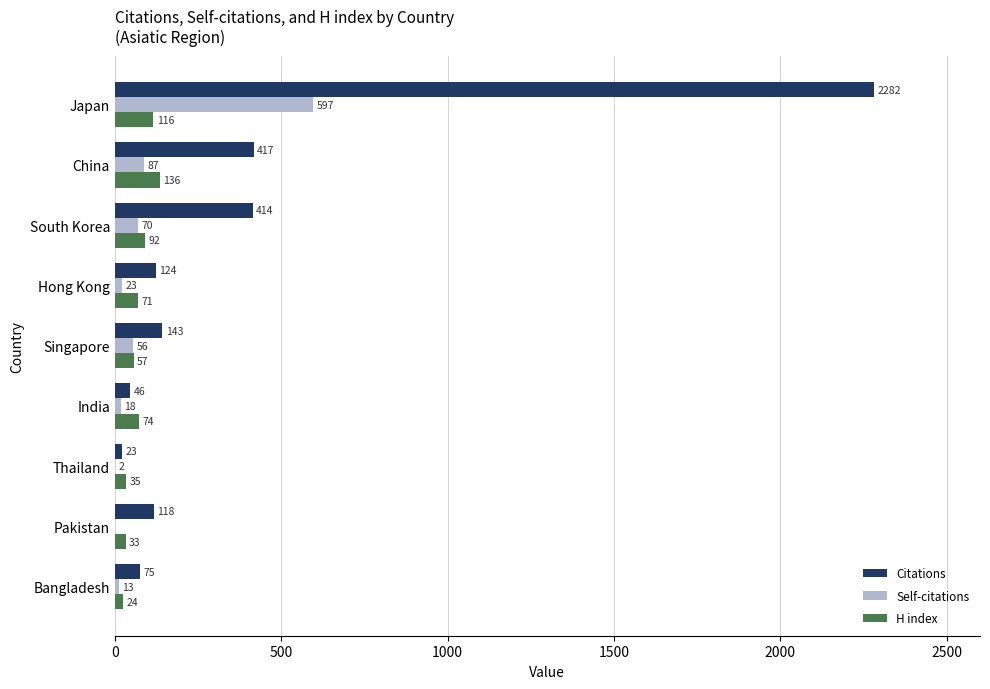

What is the sum of the Citations values at China and South Korea?

831